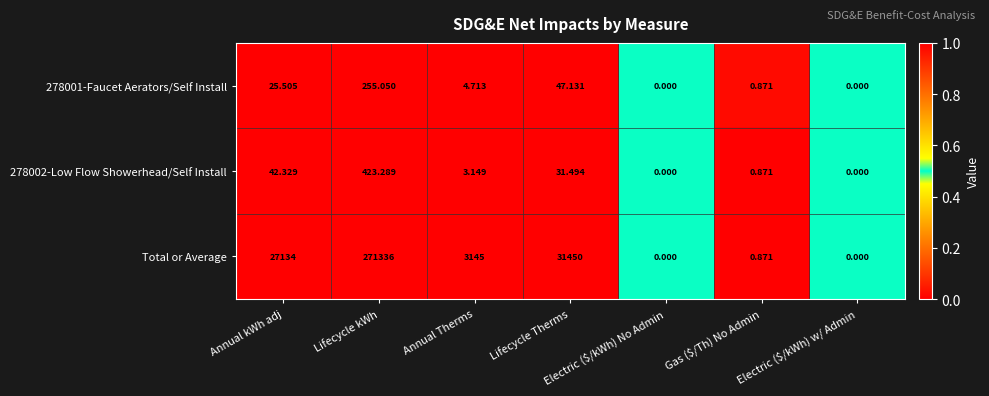

Where is 278001-Faucet Aerators/Self Install nearest to the value 127?

Lifecycle Therms